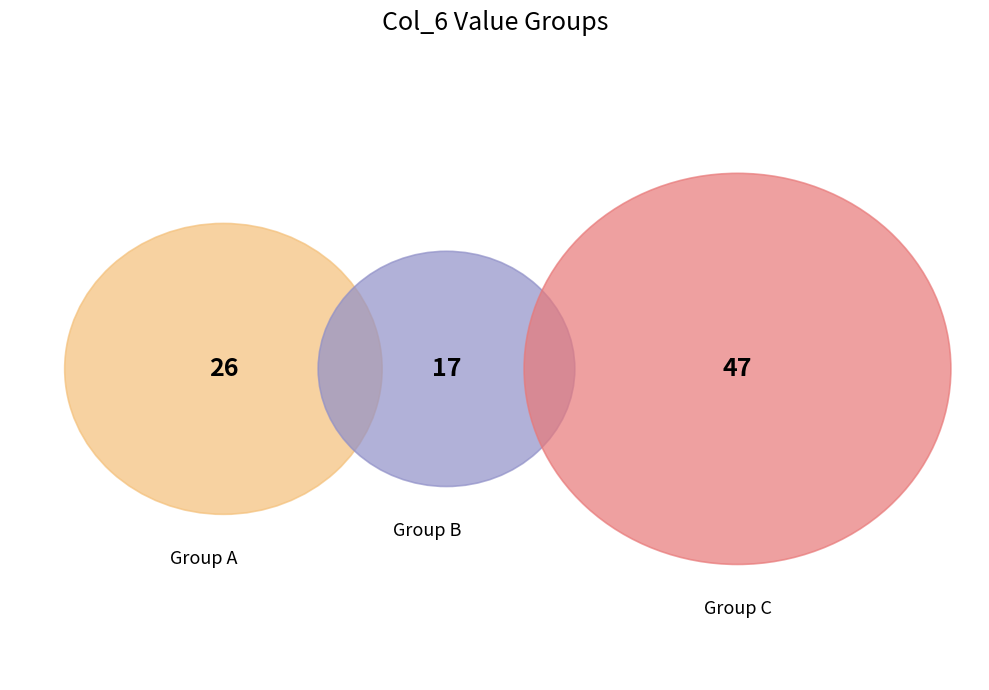

What percentage is NOT represented by 8?

91.8%